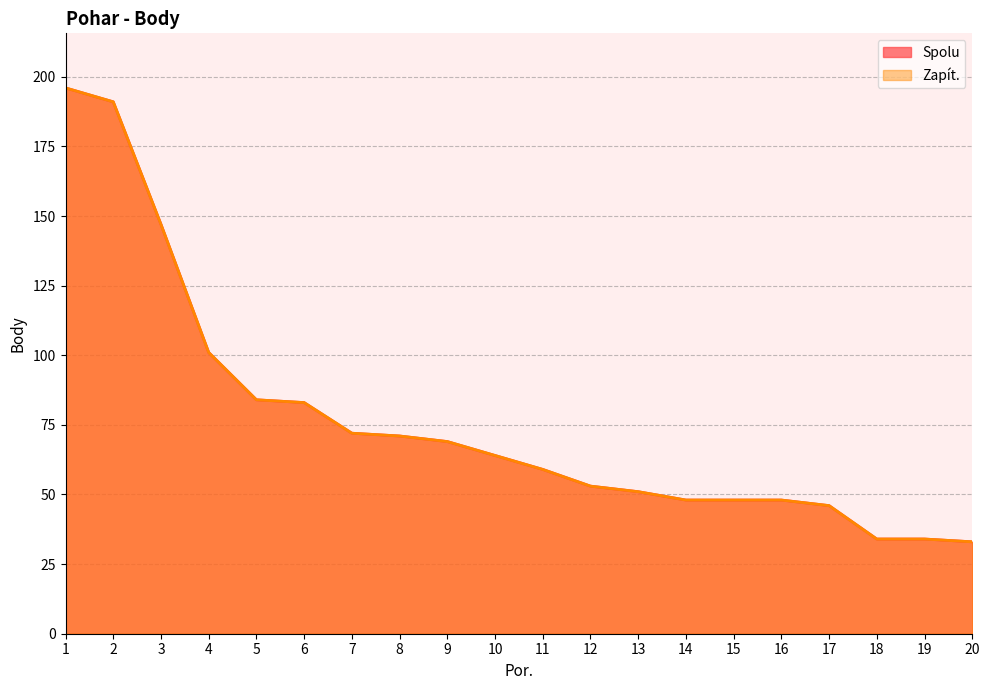

The value of Spolu at 2 is 286. True or false?

False